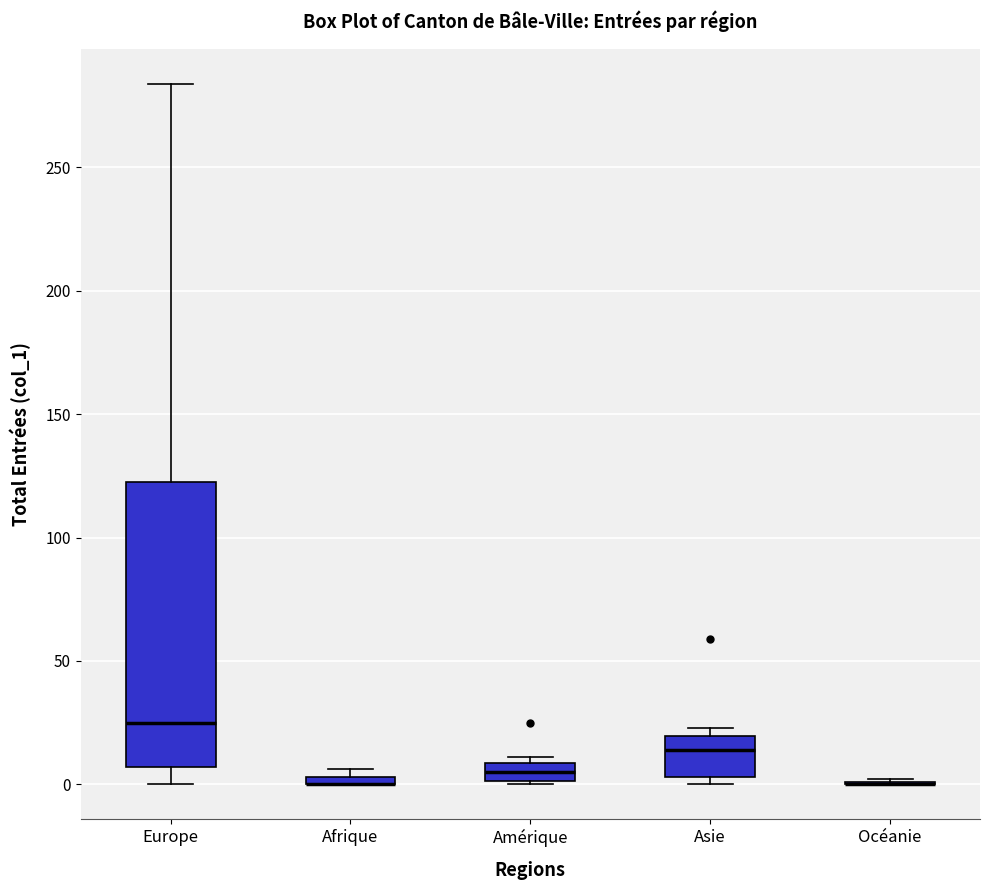

Which box is the tallest, from its lower edge to its upper edge?

Europe